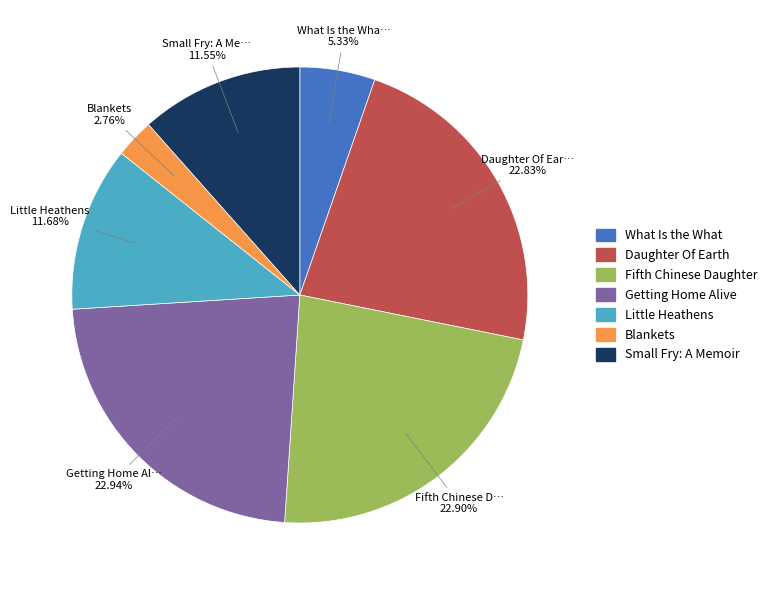

How many segments does this pie chart have?

7